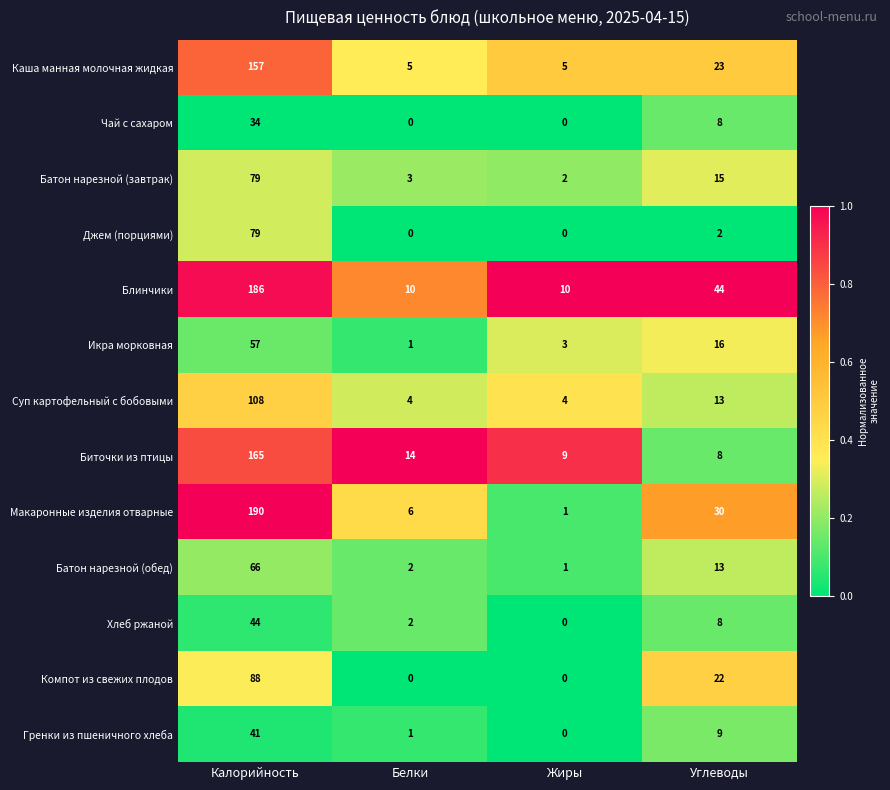

Which category has the highest value in the Батон нарезной (завтрак) series?

Калорийность